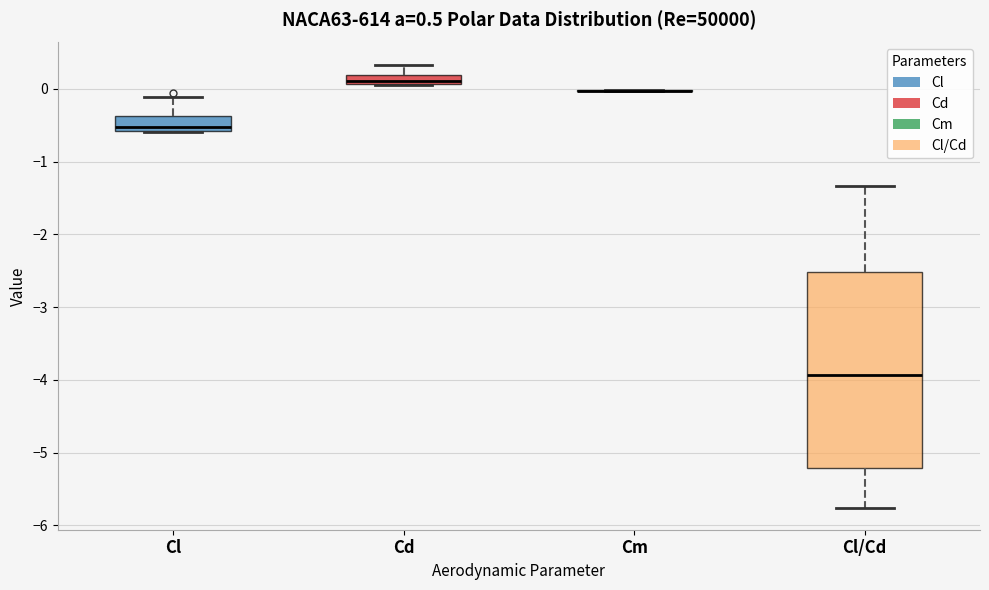

Comparing the boxes themselves (not the whiskers), which one is the tallest?

Cl/Cd